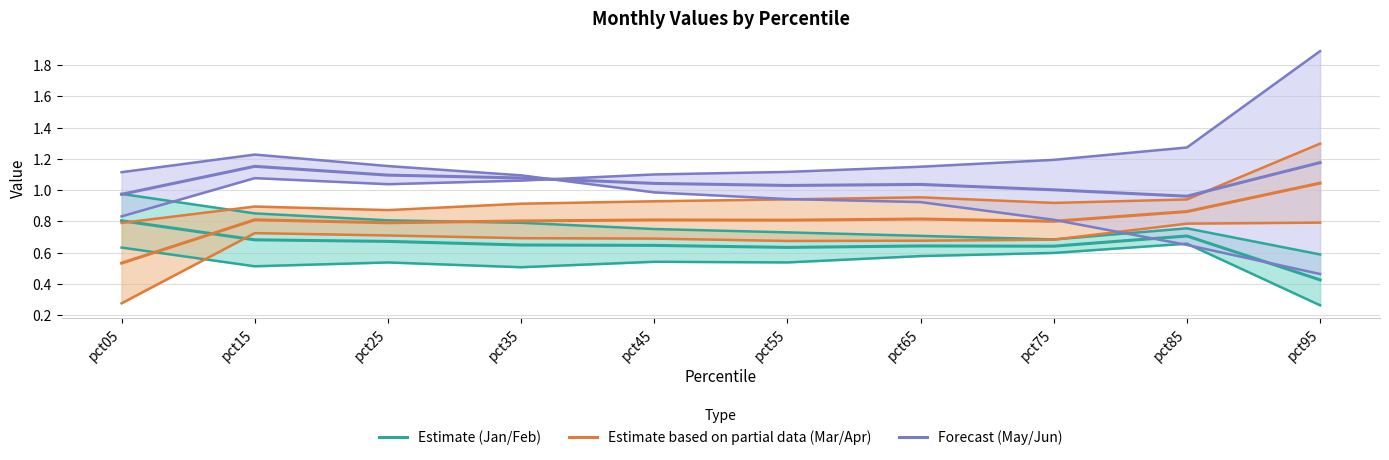

Does the chart have visible grid lines?

Yes